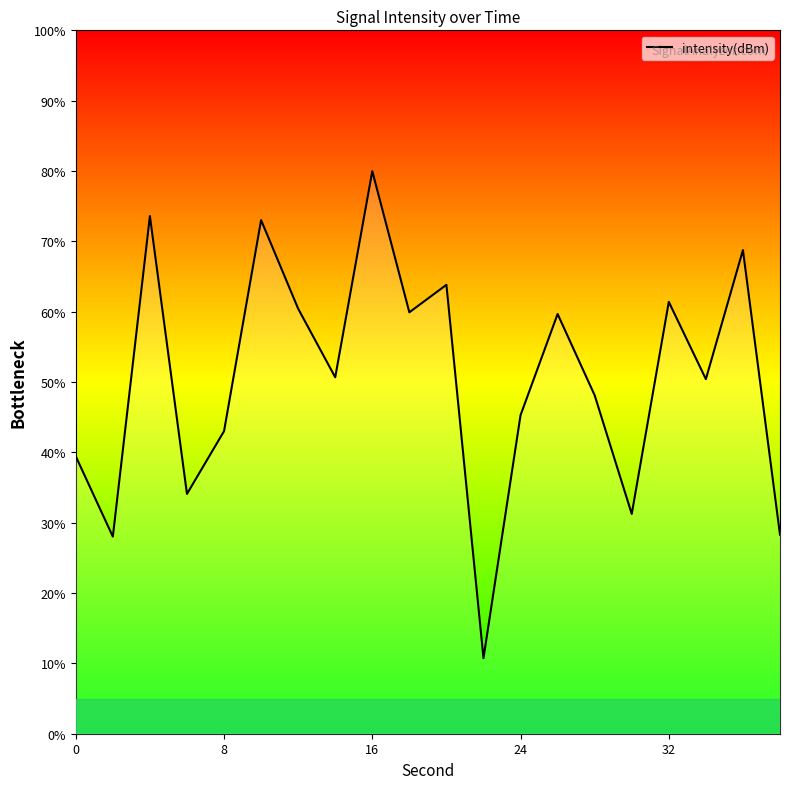

True or false: there are more than 2 points higher than both neighbors.

True